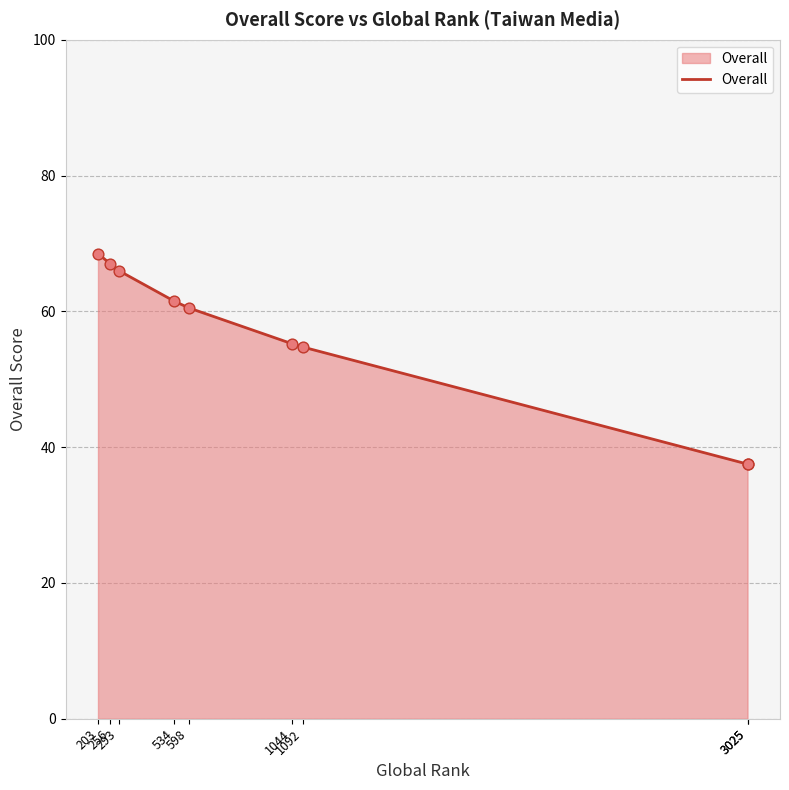

What is the change in value from 203 to 1044?

-13.2